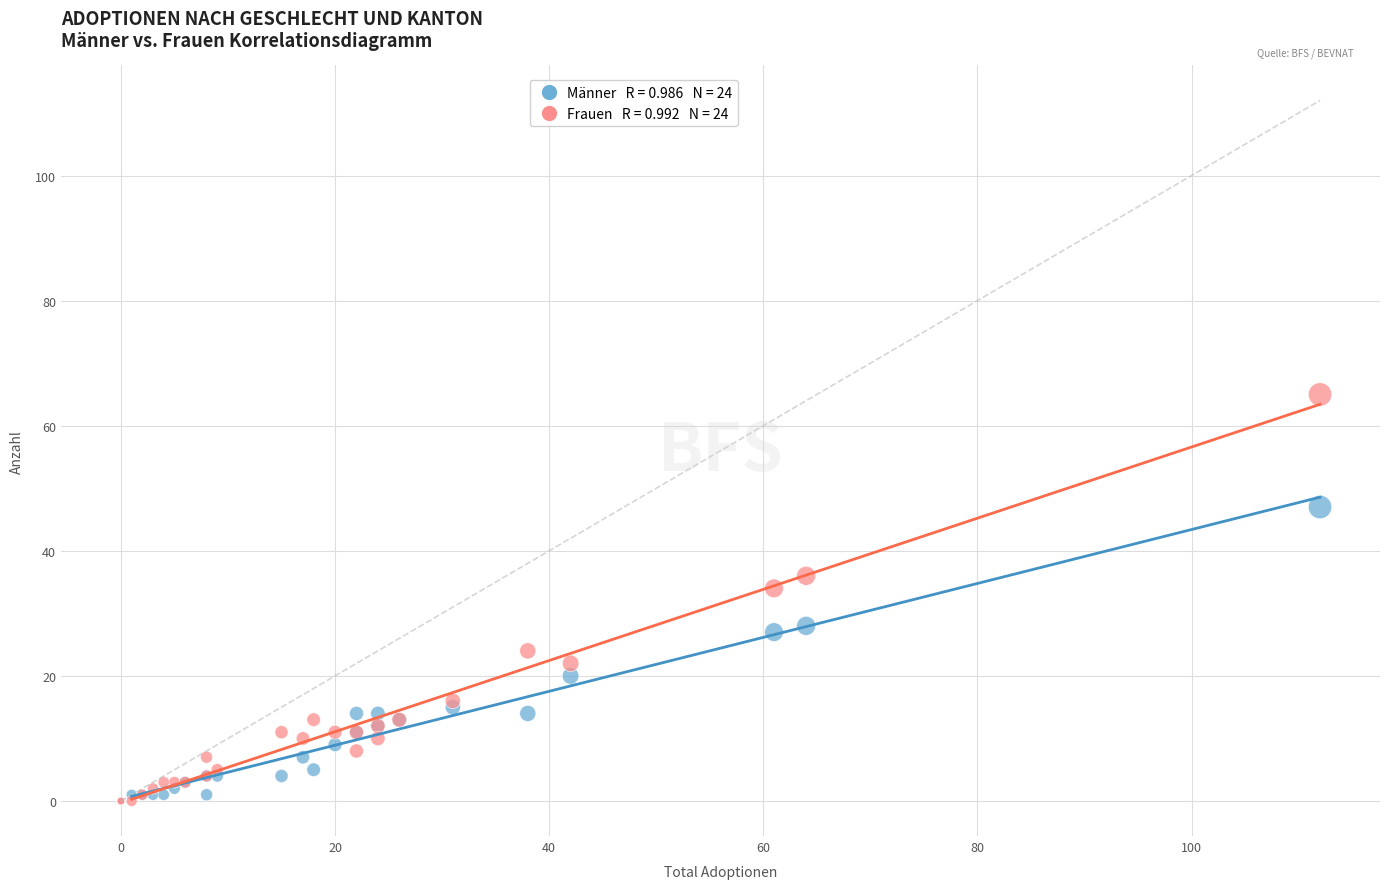

Across all series, what Y value is closest to 32?

34